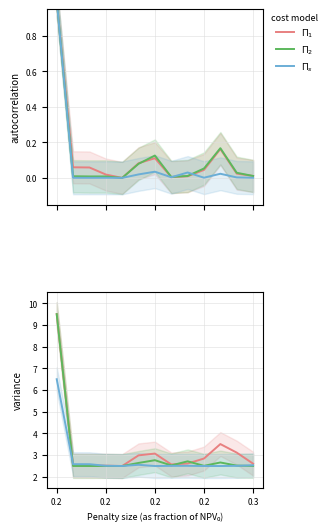

List the series in order of their peak value, highest first.

$\Pi_1$, $\Pi_2$, $\Pi_s$